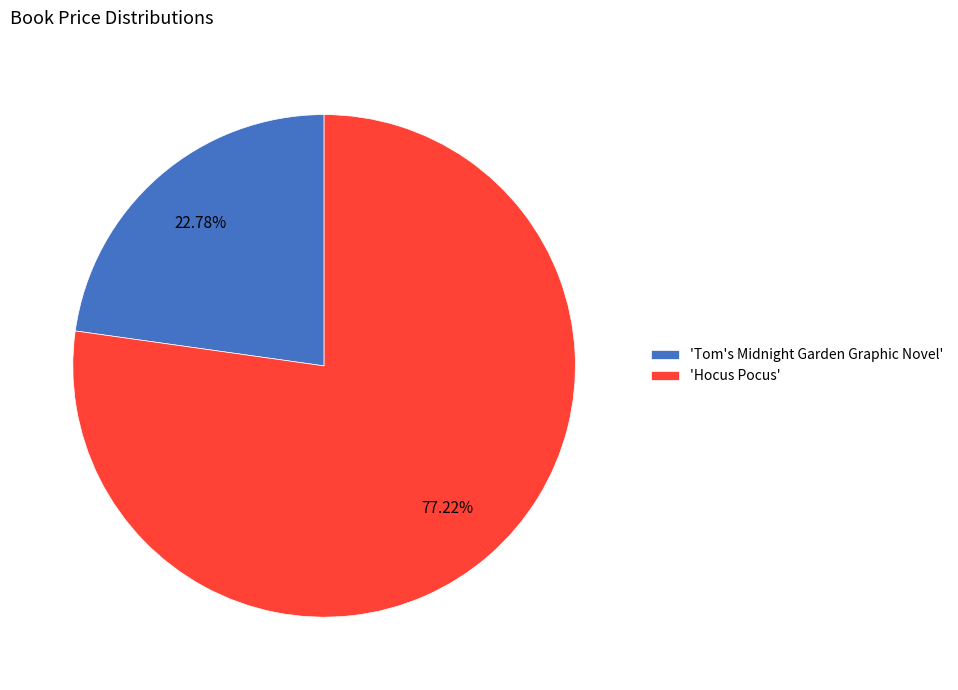

Do 'Hocus Pocus' and 'Tom's Midnight Garden Graphic Novel' together represent more than half of the pie?

Yes